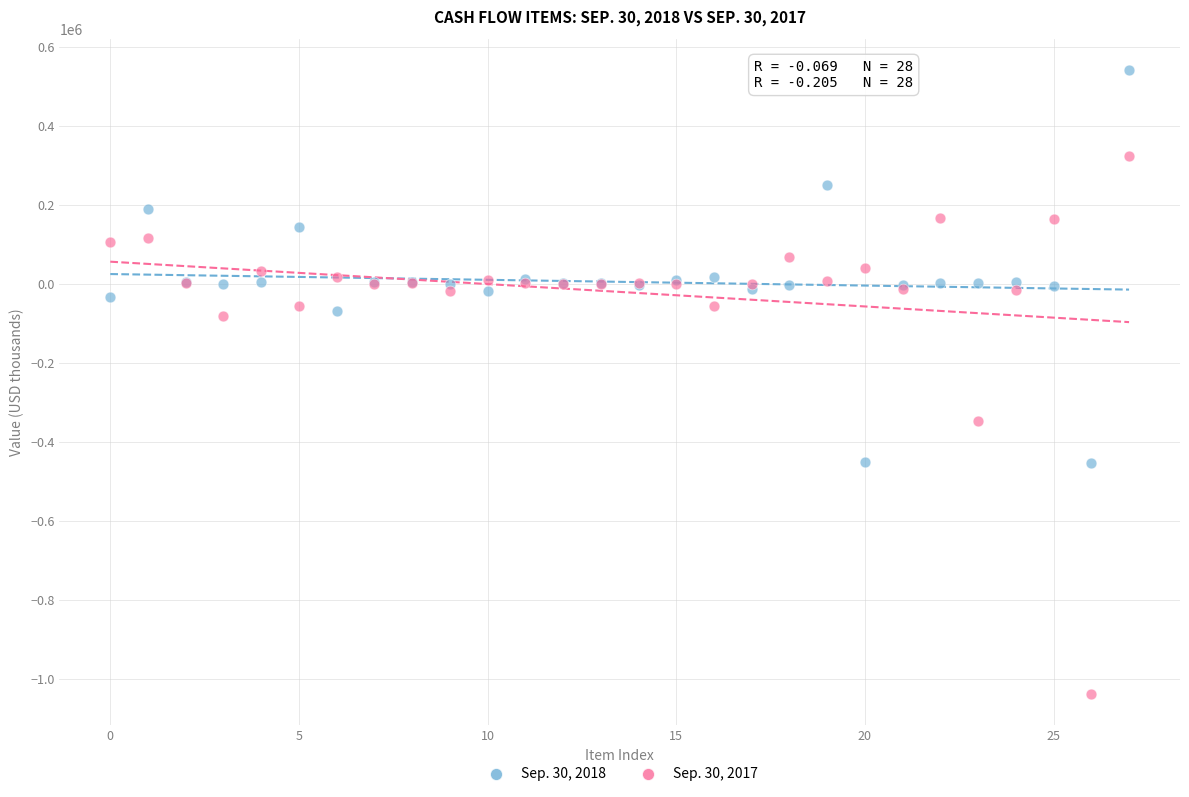

Which series contains the lowest Y value?

Sep. 30, 2017